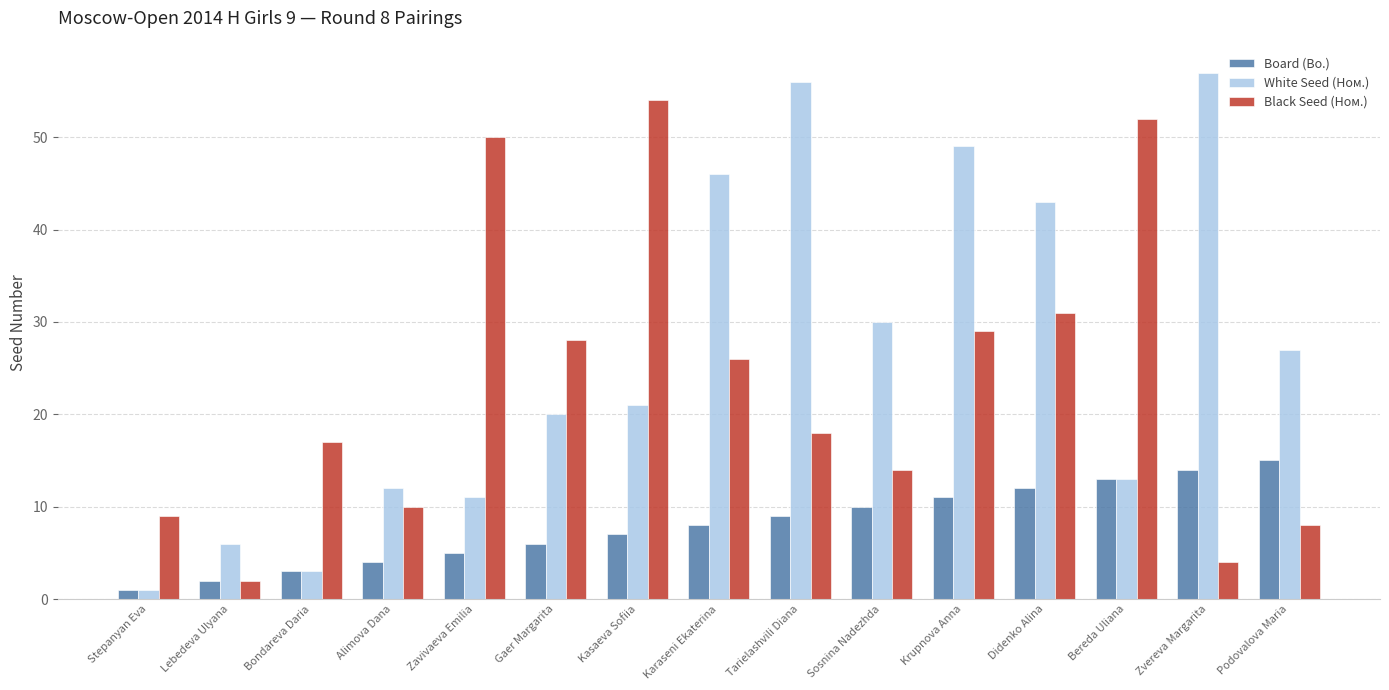

What is the approximate value of Board (Bo.) at Zavivaeva Emilia?

5